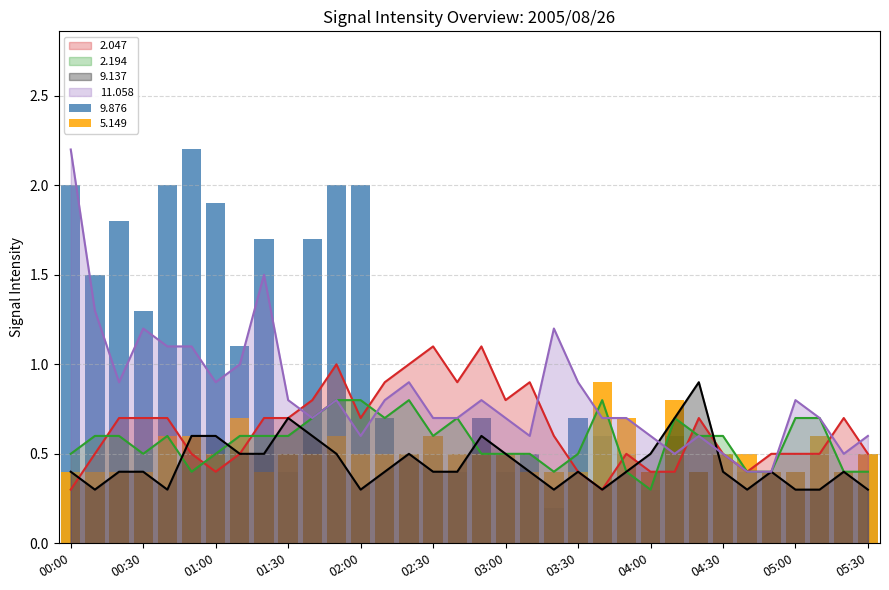

What is the difference between the highest and lowest values at 00:50?

1.8